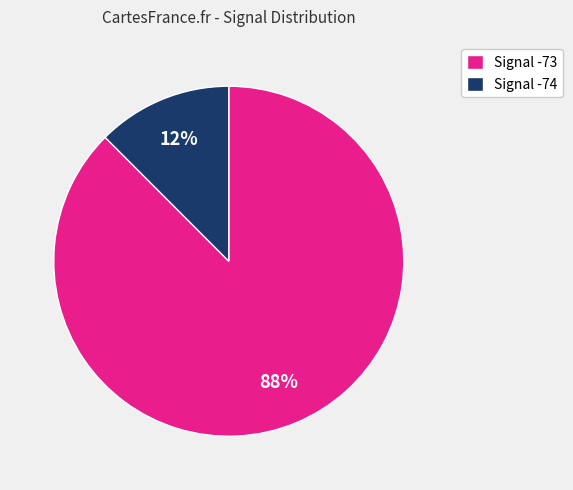

Which category has the biggest portion of the pie?

Signal -73